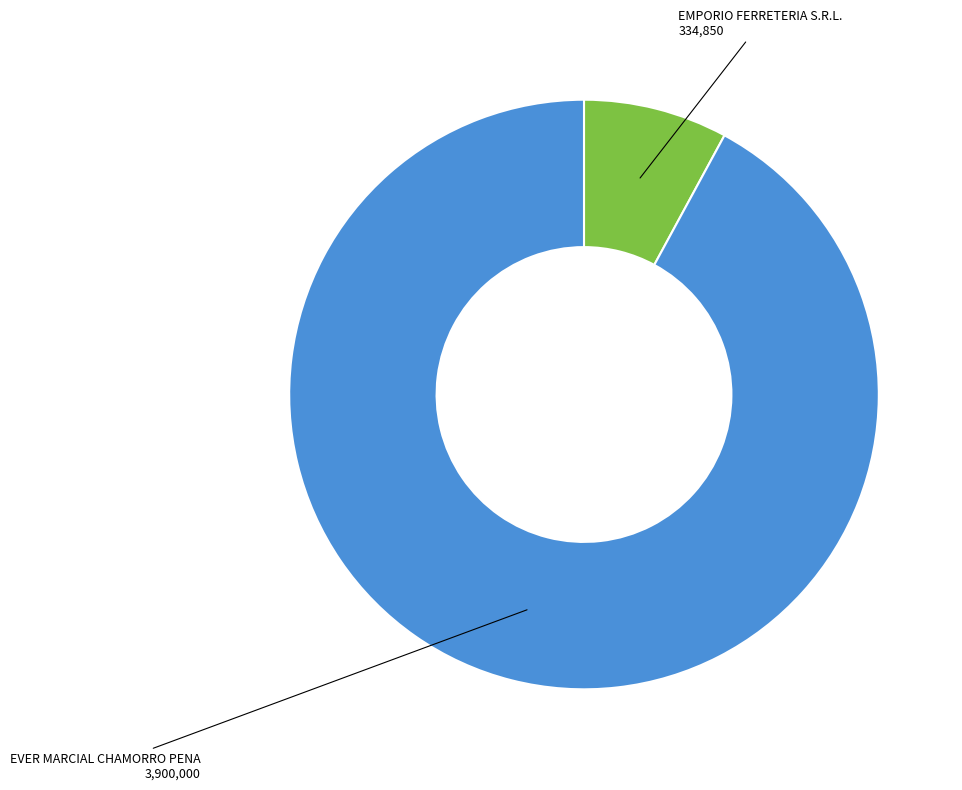

What is the largest slice in the pie chart?

EVER MARCIAL CHAMORRO PENA